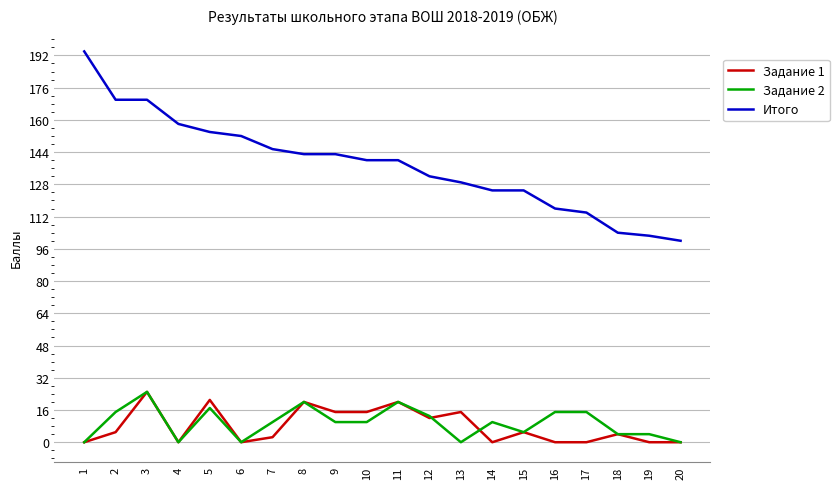

Where is Итого nearest to the value 147?

7